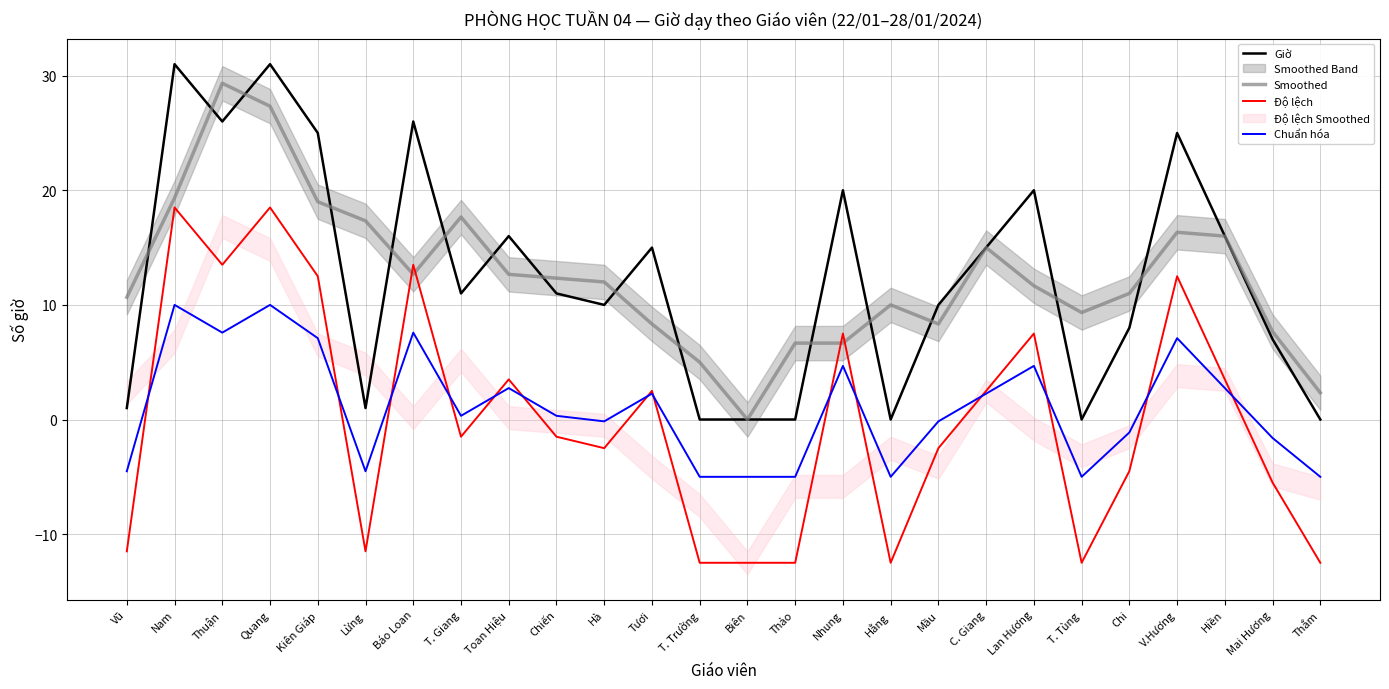

Which category has the highest value across all series?

Nam